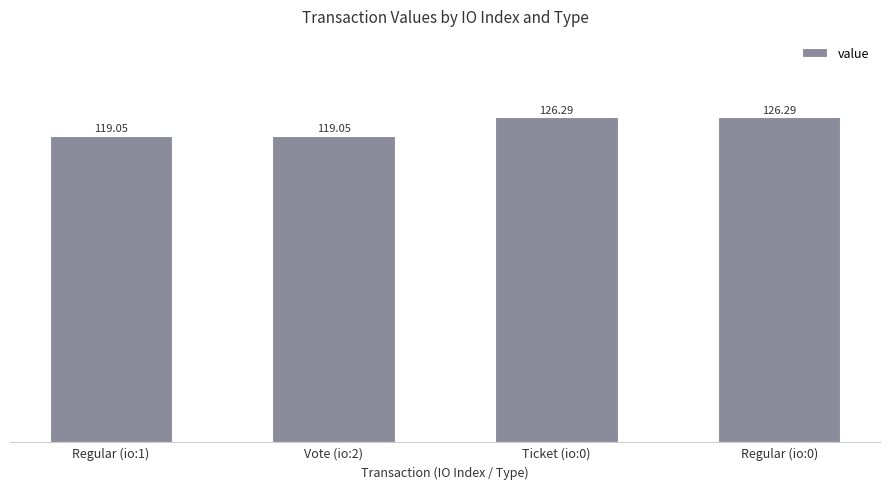

How many data points are above 126?

2